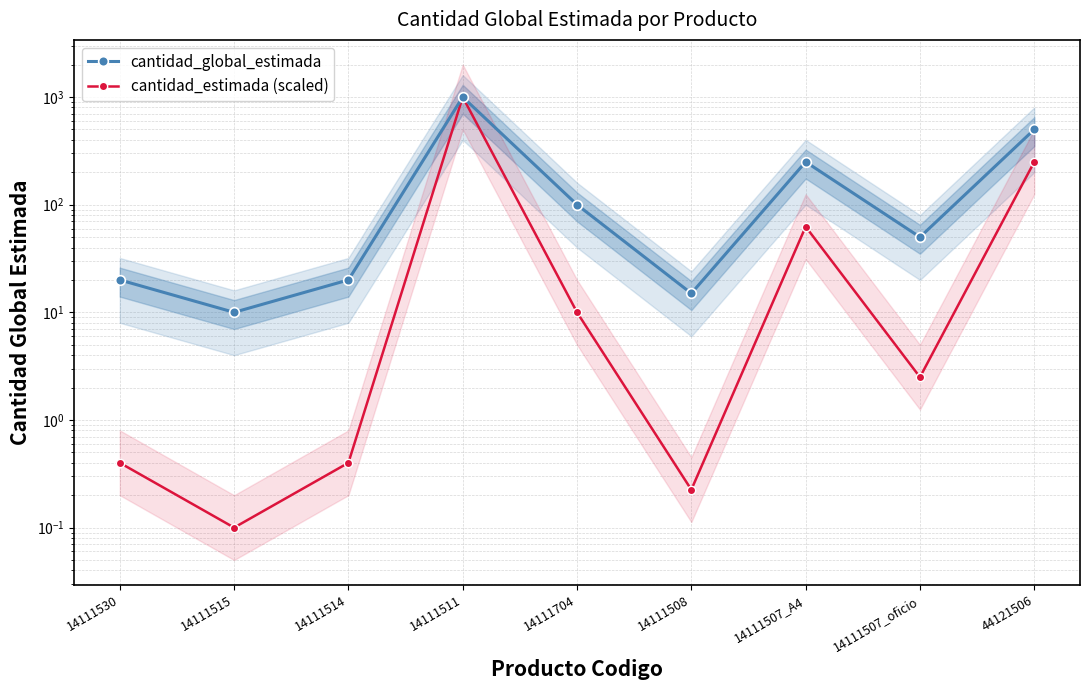

True or false: cantidad_estimada (scaled) and cantidad_global_estimada cross at least once.

False